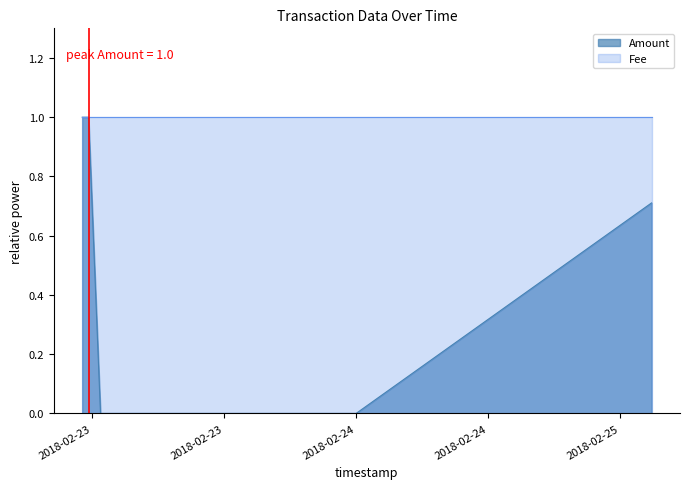

True or false: Amount and Fee cross at least once.

False